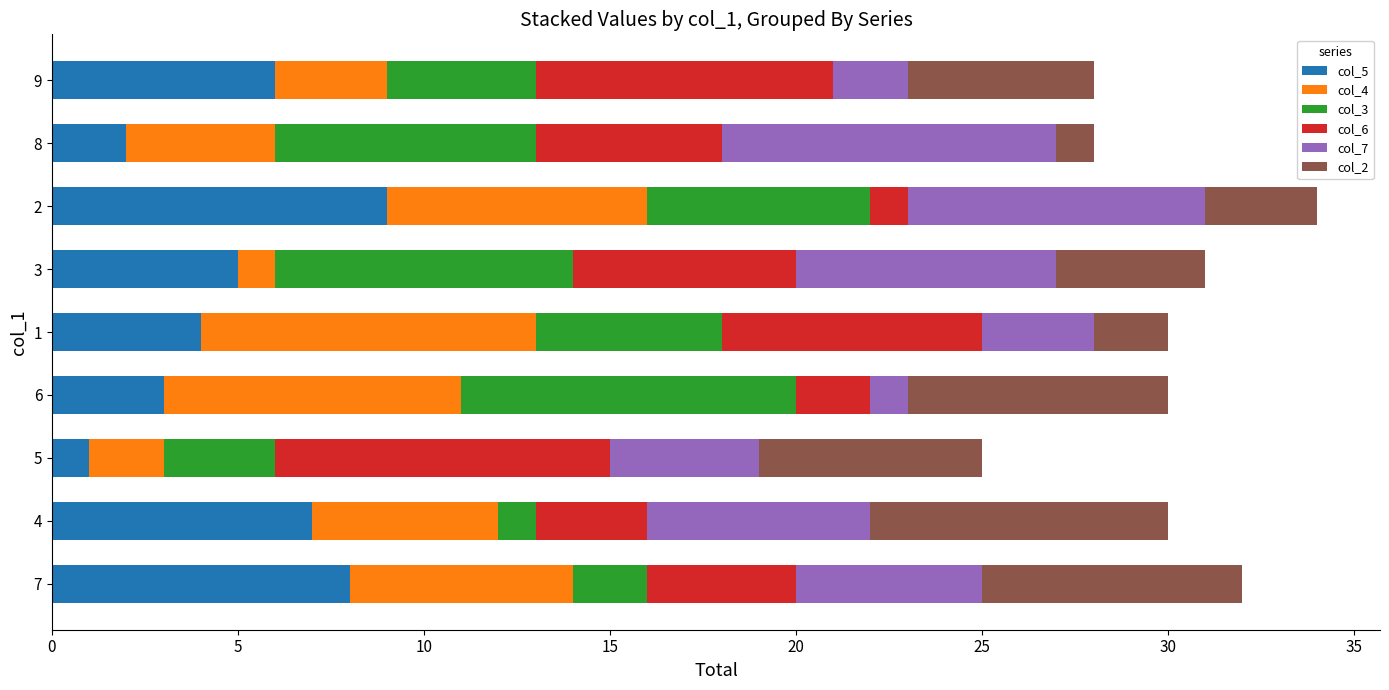

The col_5 series shows 8 at 7. True or false?

True